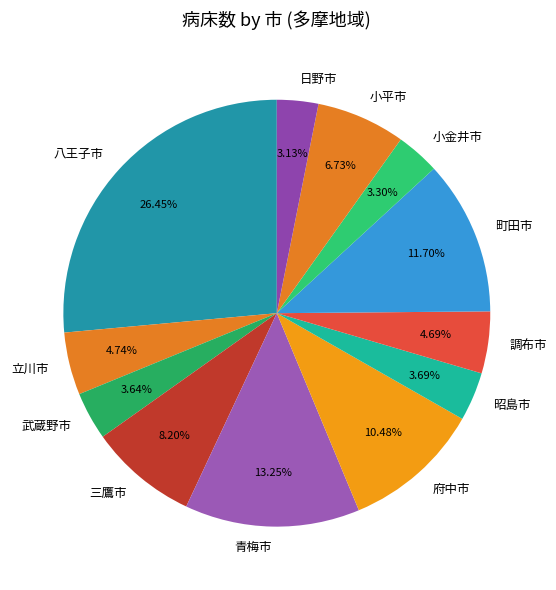

To the nearest percent, what is the difference between the 小平市 and 小金井市 slice percentages?

3%